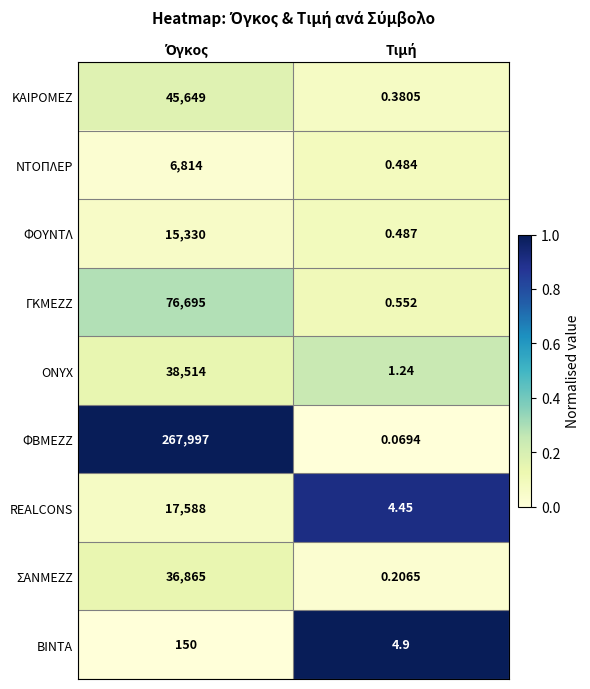

Rank the series by their maximum value, from lowest to highest.

ΒΙΝΤΑ, ΝΤΟΠΛΕΡ, ΦΟΥΝΤΛ, REALCONS, ΣΑΝΜΕΖΖ, ONYX, ΚΑΙΡΟΜΕΖ, ΓΚΜΕΖΖ, ΦΒΜΕΖΖ